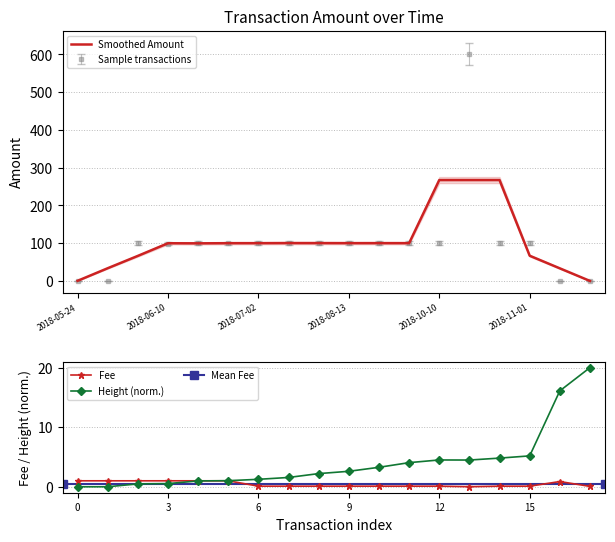

The Fee series shows 0.1 at 12. True or false?

True